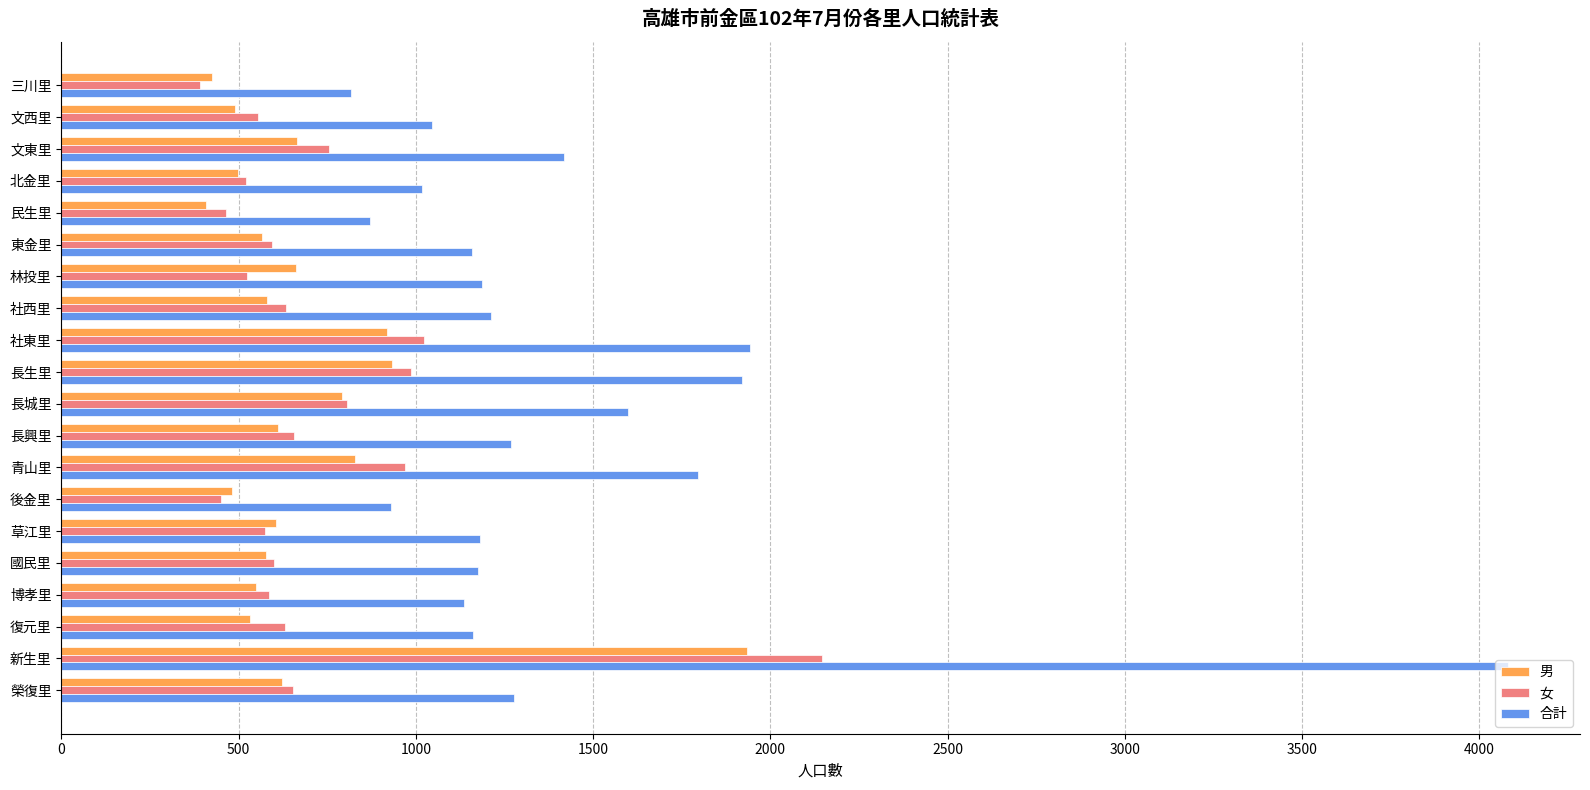

Is it true that 合計 equals 4080 at 新生里?

True